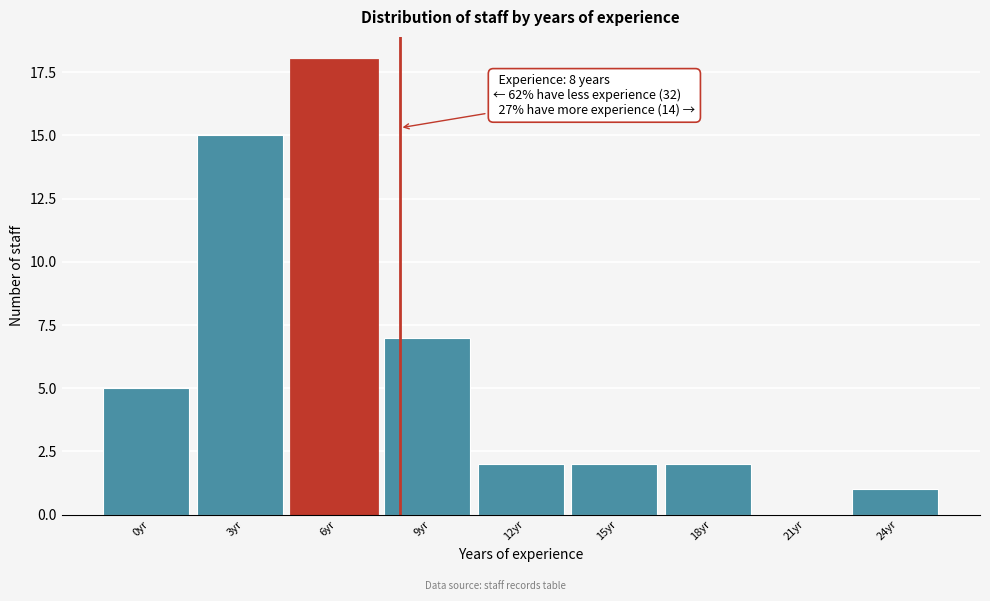

Reading right to left, what are all the values shown in this chart?

24yr=1	21yr=0	18yr=2	15yr=2	12yr=2	9yr=7	6yr=18	3yr=15	0yr=5